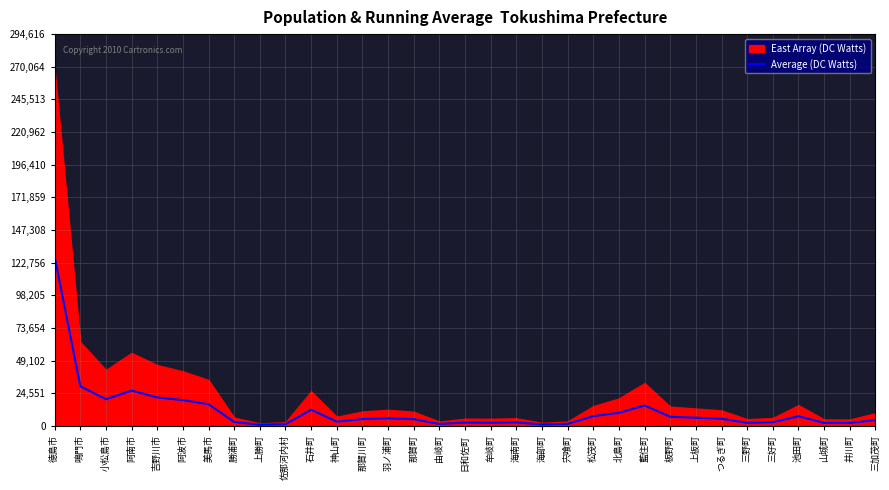

The Average (DC Watts) series shows 19274 at 鳴門市. True or false?

False